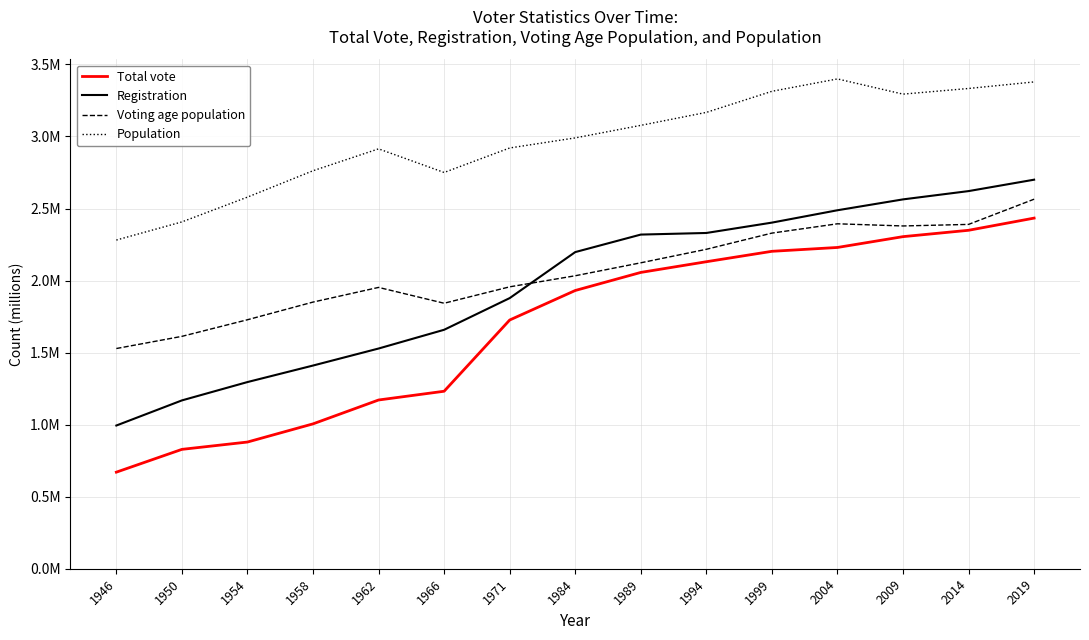

What is the value of the Total vote point at the 7th from the left?

1.7